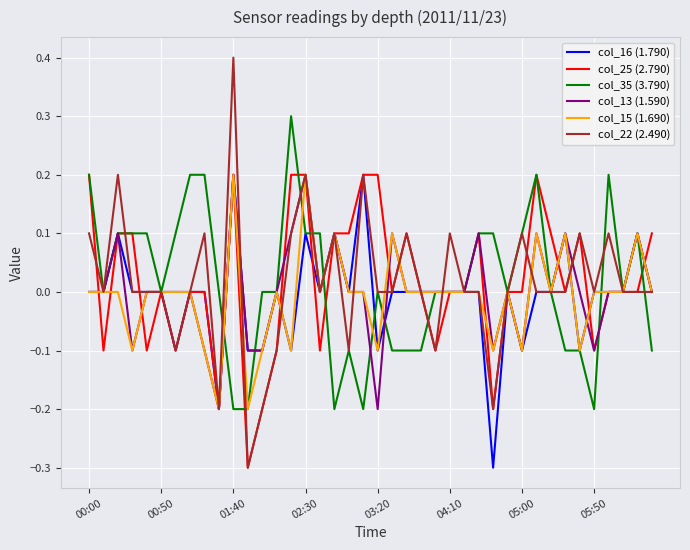

What is the minimum value for col_22 (2.490)?

-0.3